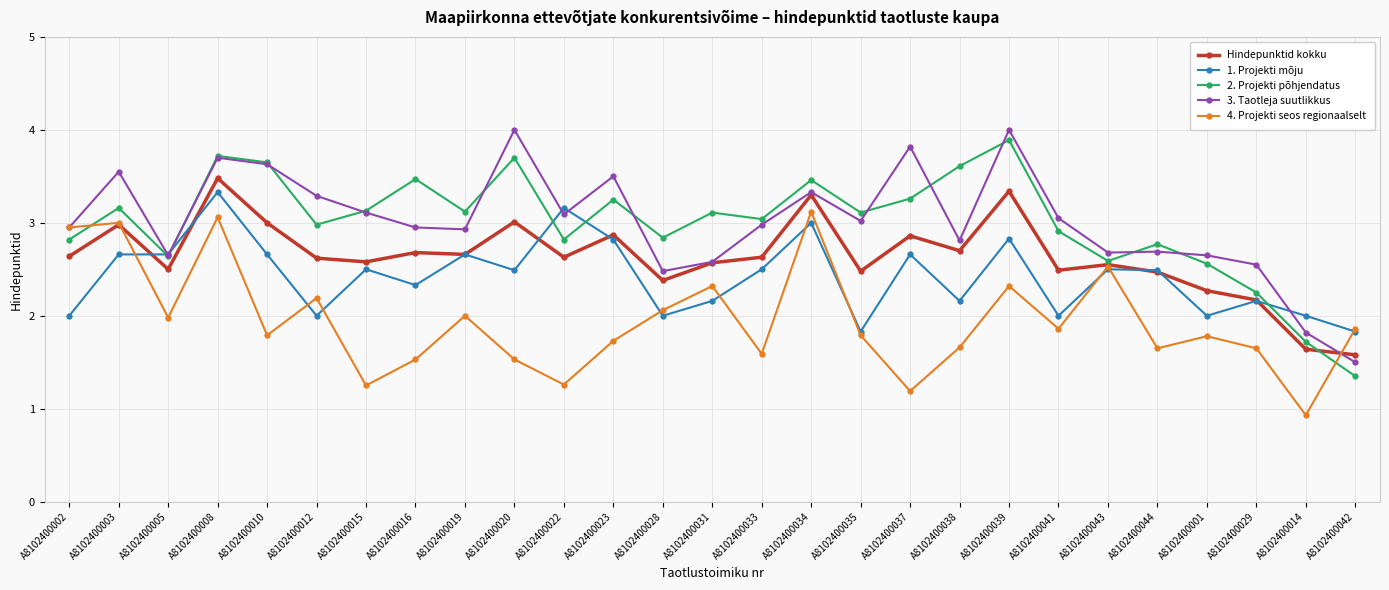

Where is the first local maximum for 3. Taotleja suutlikkus?

A8102400003